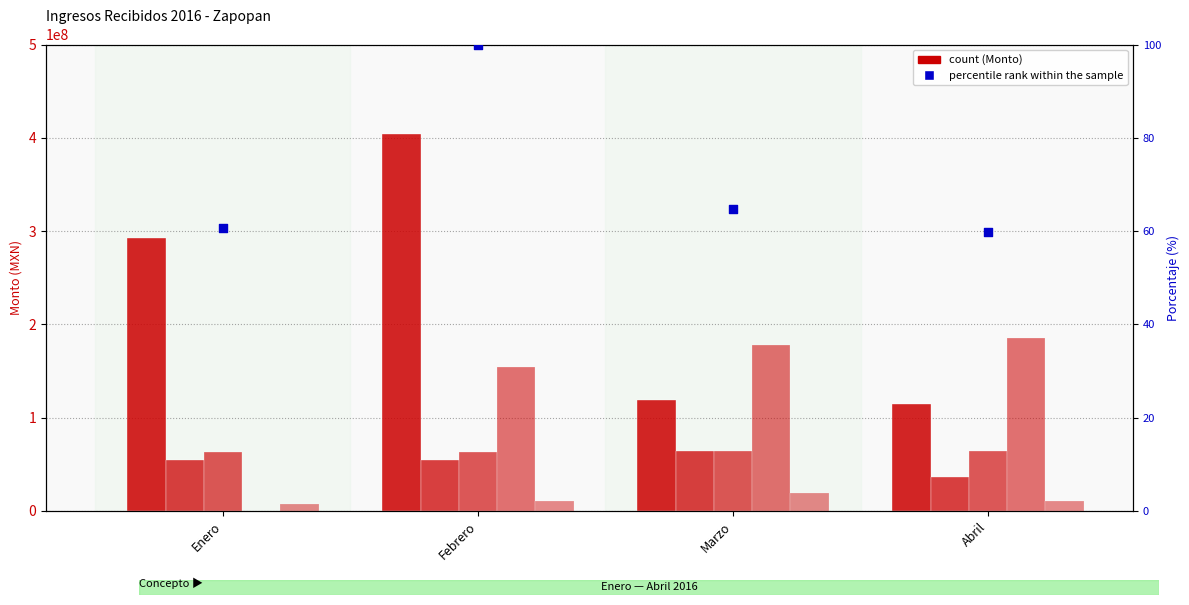

At which category is the sum across all series the highest?

Febrero